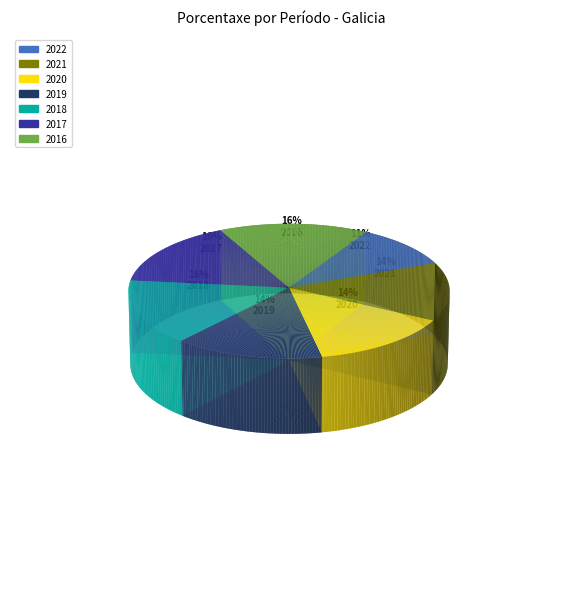

Between 2019 and 2021, which is larger?

2019